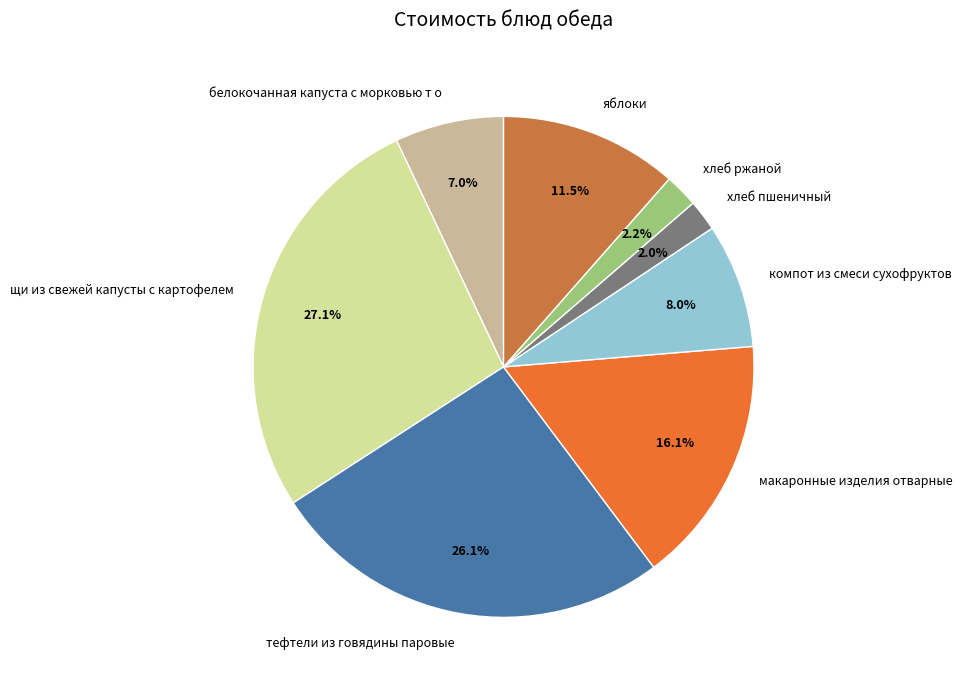

Do компот из смеси сухофруктов and белокочанная капуста с морковью т о together represent more than half of the pie?

No